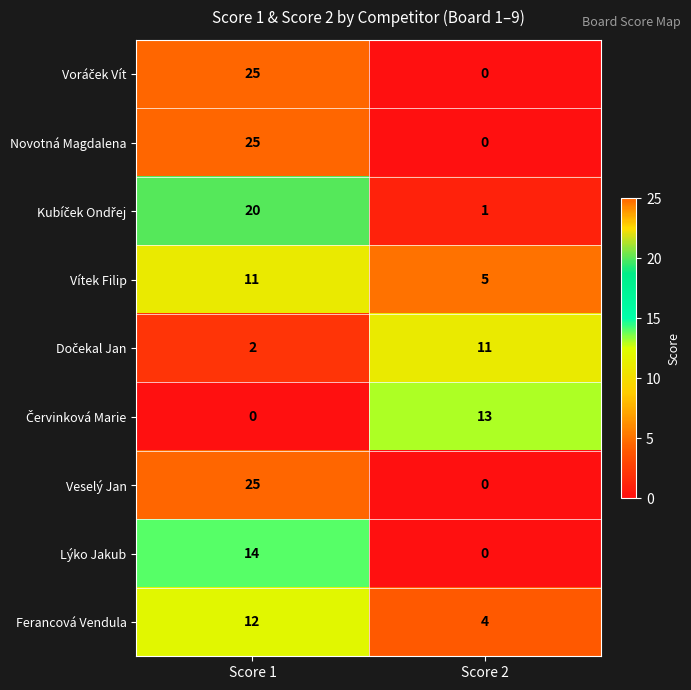

What is the difference between the Lýko Jakub values at Score 1 and Score 2?

14